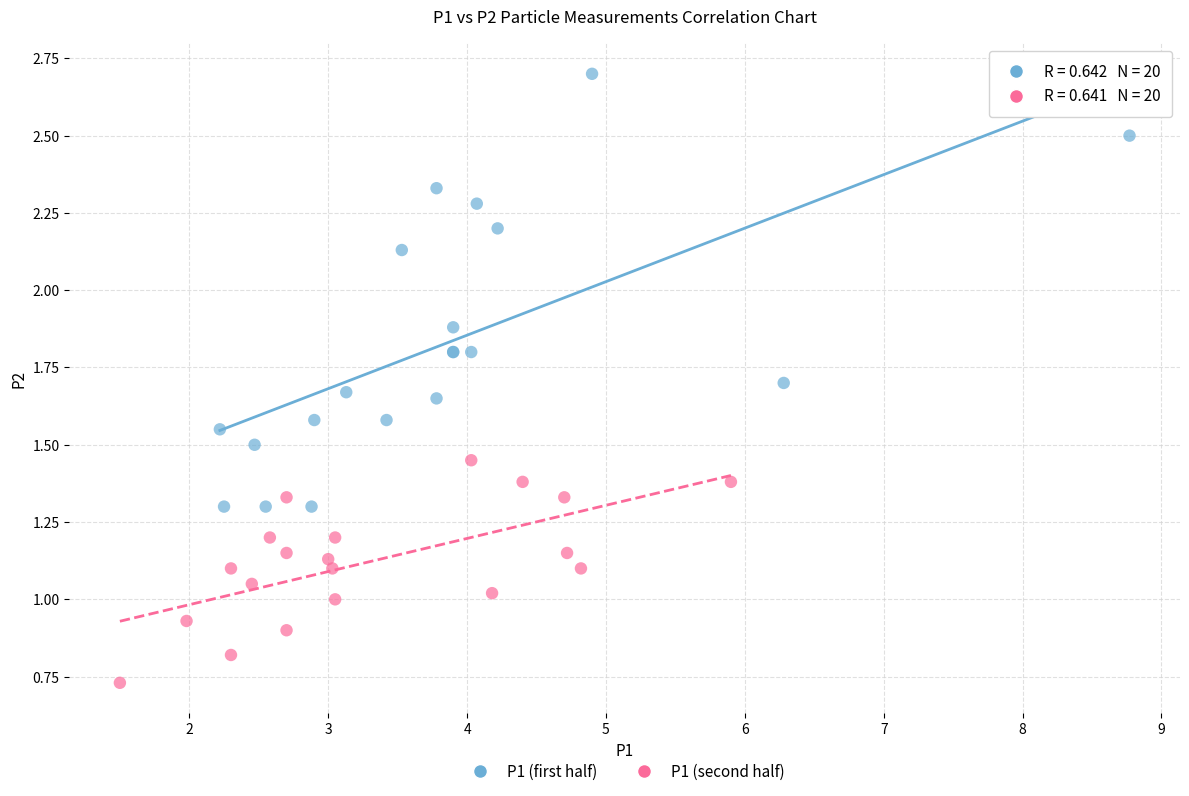

Which series has the widest spread of Y values?

P1 (first half)